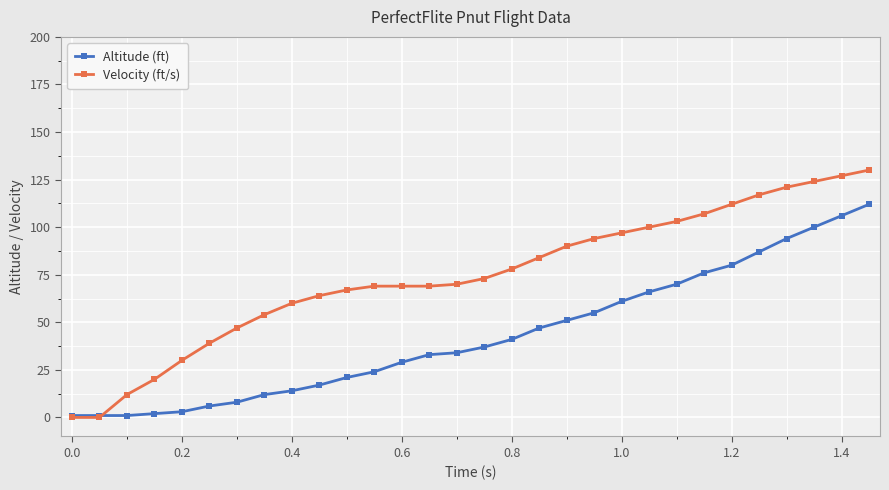

Which series has the largest range (max minus min)?

Velocity (ft/s)